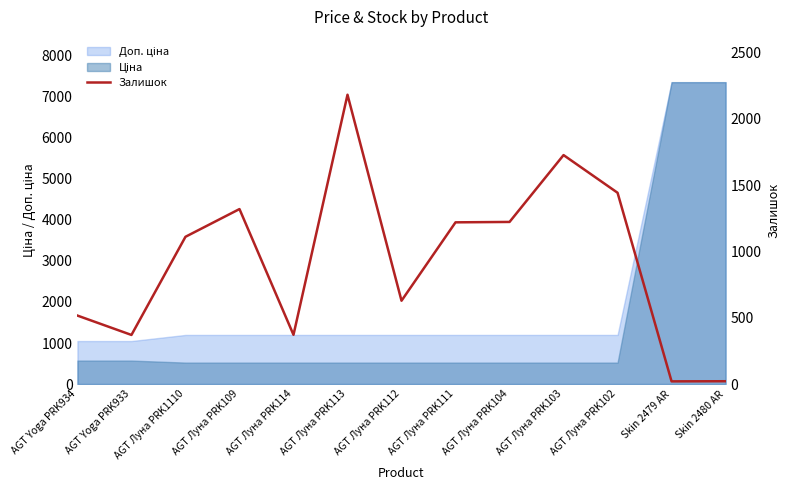

What position from the left is AGT Луна PRK103?

10